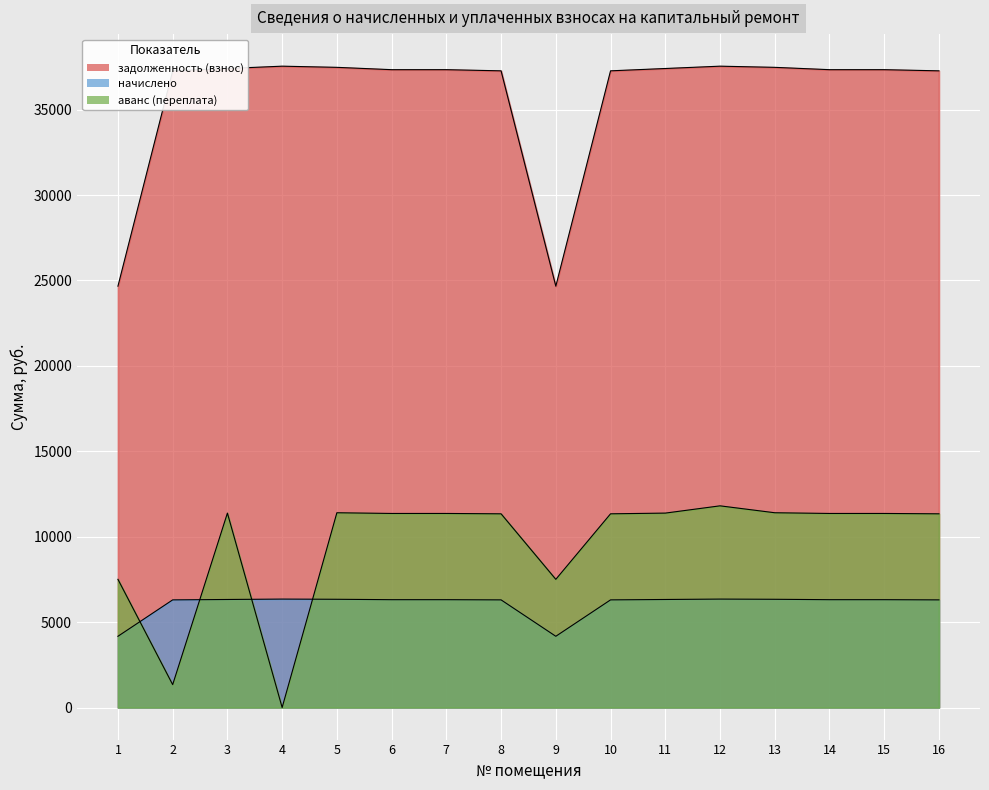

What is the difference between the аванс (переплата) values at 16 and 13?

62.2